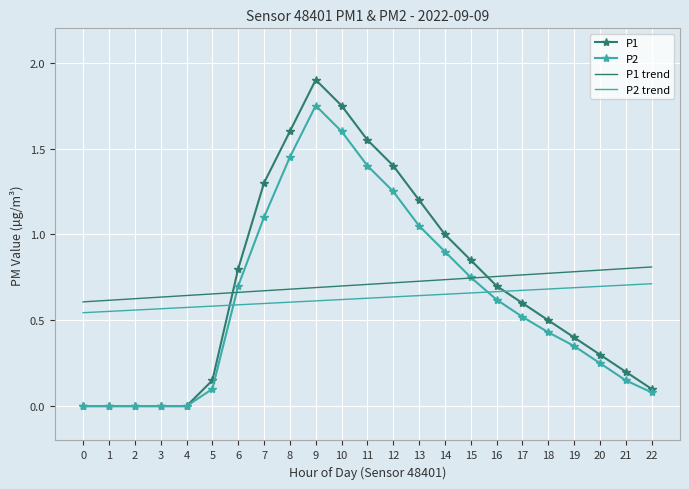

True or false: P2 and P1 trend intersect in this chart.

True